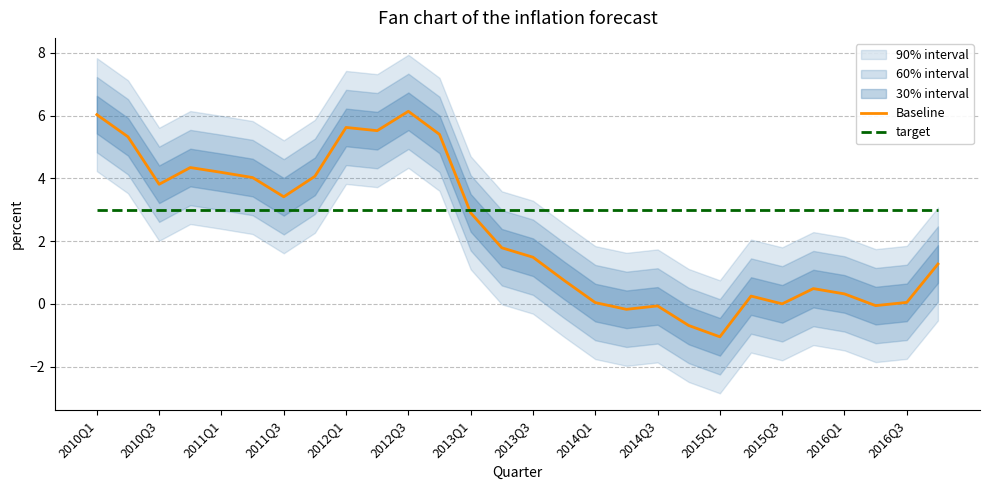

At how many categories does at least one series exceed 4?

10